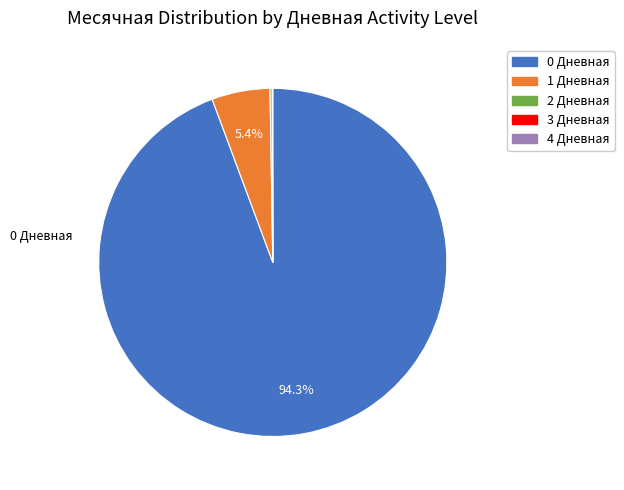

Is there any slice that represents more than half of the pie?

Yes